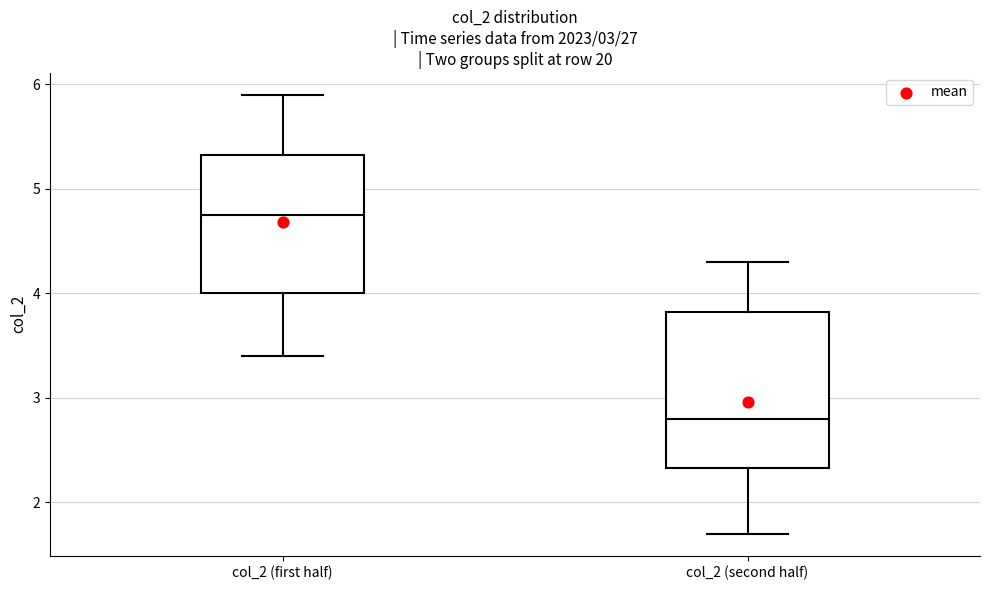

Where does the median line of the box for col_2 (second half) sit on the y-axis? The values are not printed on the chart, so give them approximately, as read against the axis.

2.8